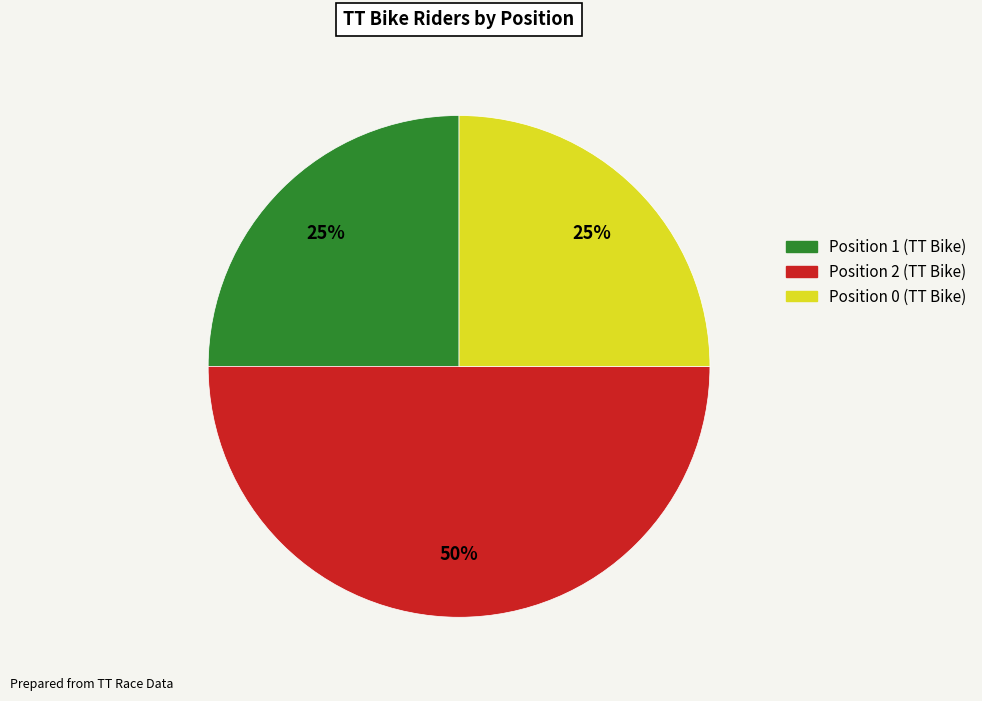

To the nearest percent, what portion does Position 0 (TT Bike) represent?

25%